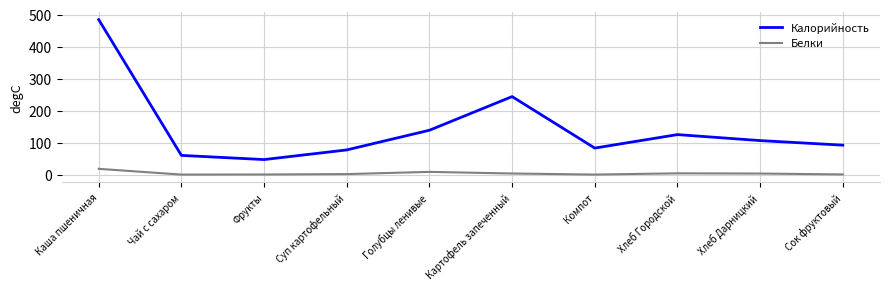

Count the number of data series in this chart.

2